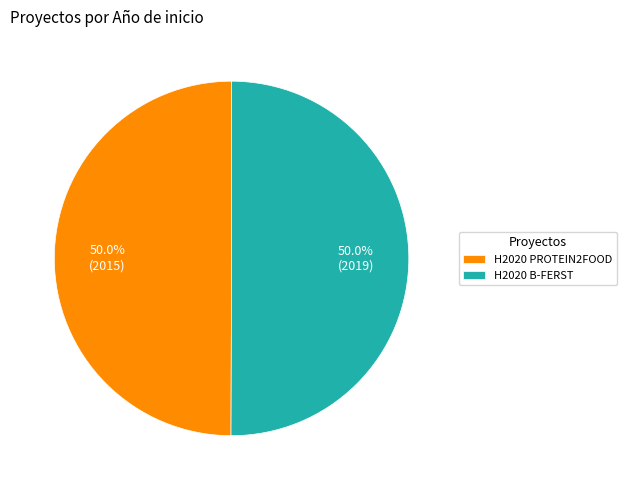

What is the ratio of the value at H2020 B-FERST to the value at H2020 PROTEIN2FOOD?

1.0